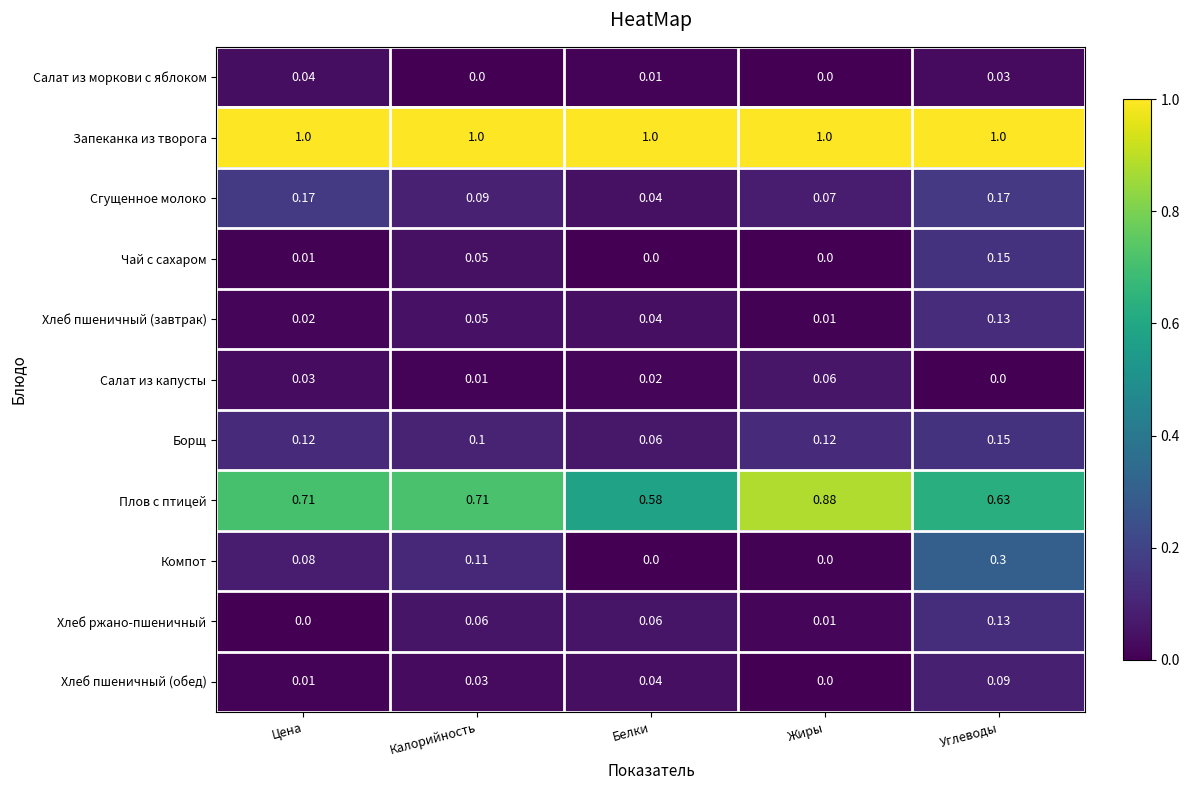

What is the spread (max minus min) of values at Белки?

1.0